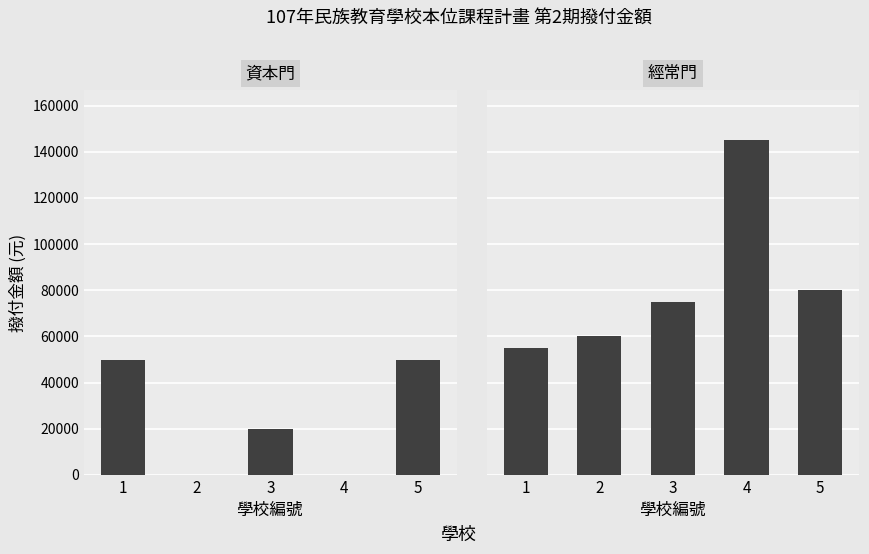

True or false: 資本門 has a value of -30127 at 2.

False